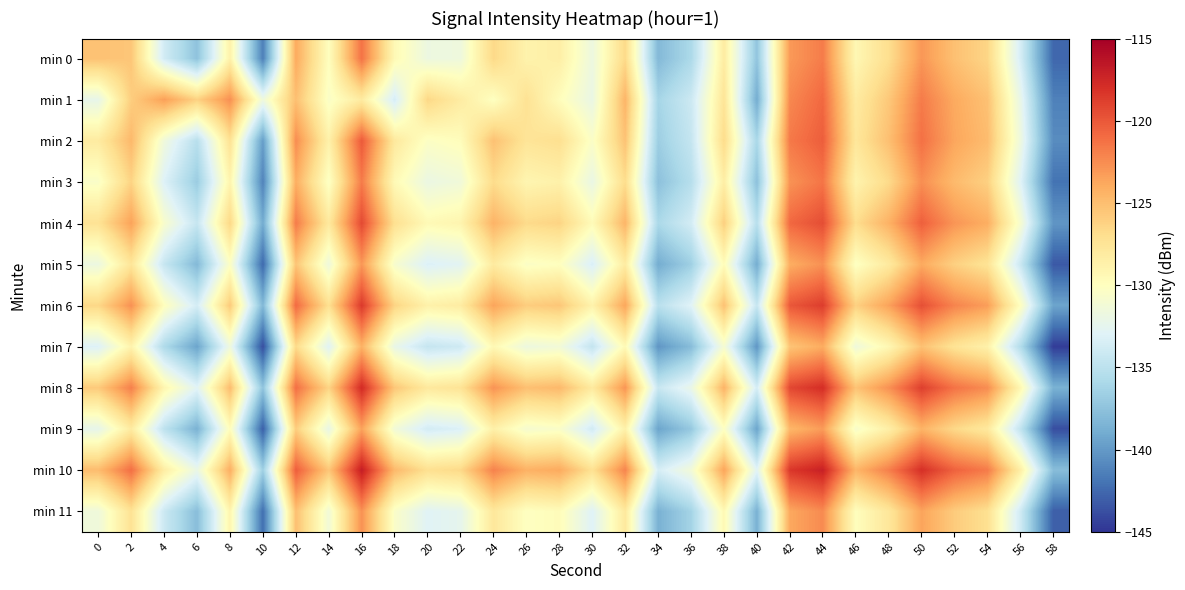

Reading left to right, extract all data points from this chart.

min 0: 0=-125.2	2=-125.5	4=-133.8	6=-137.5	8=-128.7	10=-141.4	12=-123.9	14=-130.0	16=-121.3	18=-129.5	20=-131.8	22=-131.6	24=-126.6	26=-128.8	28=-128.5	30=-131.7	32=-126.7	34=-138.1	36=-135.8	38=-128.2	40=-137.3	42=-123.1	44=-121.7	46=-129.3	48=-127.0	50=-123.0	52=-125.2	54=-126.4	56=-133.5	58=-142.6
min 1: 0=-132.2	2=-125.9	4=-123.3	6=-126.1	8=-122.6	10=-131.6	12=-125.1	14=-130.4	16=-128.1	18=-133.5	20=-126.5	22=-128.2	24=-130.1	26=-127.3	28=-129.8	30=-132.0	32=-124.5	34=-136.2	36=-134.1	38=-127.5	40=-138.9	42=-122.3	44=-120.8	46=-128.1	48=-125.6	50=-121.7	52=-123.9	54=-125.2	56=-132.1	58=-141.3
min 2: 0=-128.1	2=-124.7	4=-131.5	6=-135.2	8=-127.3	10=-139.8	12=-122.5	14=-128.7	16=-120.1	18=-127.9	20=-130.3	22=-129.8	24=-125.2	26=-127.5	28=-127.1	30=-130.4	32=-125.3	34=-136.7	36=-134.5	38=-126.8	40=-136.0	42=-121.6	44=-120.3	46=-127.7	48=-125.1	50=-121.2	52=-123.7	54=-124.9	56=-131.6	58=-140.7
min 3: 0=-130.5	2=-126.3	4=-133.1	6=-136.8	8=-129.0	10=-141.2	12=-124.1	14=-130.3	16=-121.7	18=-129.5	20=-131.9	22=-131.4	24=-126.8	26=-129.1	28=-128.7	30=-132.0	32=-126.9	34=-137.6	36=-135.3	38=-128.4	40=-137.6	42=-122.8	44=-121.4	46=-128.9	48=-126.7	50=-122.6	52=-124.8	54=-126.1	56=-132.9	58=-142.0
min 4: 0=-127.3	2=-123.5	4=-130.7	6=-134.4	8=-126.5	10=-139.0	12=-121.7	14=-127.9	16=-119.3	18=-127.1	20=-129.5	22=-129.0	24=-124.4	26=-126.7	28=-126.3	30=-129.6	32=-124.5	34=-135.9	36=-133.7	38=-126.0	40=-135.2	42=-120.8	44=-119.5	46=-126.9	48=-124.3	50=-120.4	52=-122.9	54=-124.1	56=-130.8	58=-140.2
min 5: 0=-131.8	2=-127.6	4=-134.4	6=-138.1	8=-130.3	10=-142.5	12=-125.4	14=-131.6	16=-123.0	18=-130.8	20=-133.2	22=-132.7	24=-128.1	26=-130.4	28=-130.0	30=-133.3	32=-128.2	34=-138.9	36=-136.6	38=-129.7	40=-138.9	42=-124.1	44=-122.7	46=-130.2	48=-128.0	50=-123.9	52=-126.1	54=-127.4	56=-134.2	58=-143.3
min 6: 0=-126.5	2=-122.7	4=-129.9	6=-133.6	8=-125.7	10=-138.2	12=-120.9	14=-127.1	16=-118.5	18=-126.3	20=-128.7	22=-128.2	24=-123.6	26=-125.9	28=-125.5	30=-128.8	32=-123.7	34=-135.1	36=-132.9	38=-125.2	40=-134.4	42=-120.0	44=-118.7	46=-126.1	48=-123.5	50=-119.6	52=-122.1	54=-123.3	56=-130.0	58=-139.4
min 7: 0=-133.1	2=-128.9	4=-135.7	6=-139.4	8=-131.6	10=-143.8	12=-126.7	14=-132.9	16=-124.3	18=-132.1	20=-134.5	22=-134.0	24=-129.4	26=-131.7	28=-131.3	30=-134.6	32=-129.5	34=-140.2	36=-137.9	38=-131.0	40=-140.2	42=-125.4	44=-124.0	46=-131.5	48=-129.3	50=-125.2	52=-127.4	54=-128.7	56=-135.5	58=-144.6
min 8: 0=-125.7	2=-121.9	4=-129.1	6=-132.8	8=-124.9	10=-137.4	12=-121.1	14=-126.3	16=-117.7	18=-125.5	20=-127.9	22=-127.4	24=-122.8	26=-125.1	28=-124.7	30=-128.0	32=-122.9	34=-134.3	36=-132.1	38=-124.4	40=-133.6	42=-119.2	44=-117.9	46=-125.3	48=-122.7	50=-118.8	52=-121.3	54=-122.5	56=-129.2	58=-138.6
min 9: 0=-132.3	2=-128.1	4=-134.9	6=-138.6	8=-129.8	10=-143.0	12=-125.9	14=-132.1	16=-123.5	18=-131.3	20=-133.7	22=-133.2	24=-128.6	26=-130.9	28=-130.5	30=-133.8	32=-128.7	34=-139.4	36=-137.1	38=-130.2	40=-139.4	42=-124.6	44=-123.2	46=-130.7	48=-128.5	50=-124.4	52=-126.6	54=-127.9	56=-134.7	58=-143.8
min 10: 0=-124.9	2=-121.1	4=-128.3	6=-132.0	8=-124.1	10=-136.6	12=-120.3	14=-125.5	16=-116.9	18=-124.7	20=-127.1	22=-126.6	24=-122.0	26=-124.3	28=-123.9	30=-127.2	32=-122.1	34=-133.5	36=-131.3	38=-123.6	40=-132.8	42=-118.4	44=-117.1	46=-124.5	48=-121.9	50=-118.0	52=-120.5	54=-121.7	56=-128.4	58=-137.8
min 11: 0=-131.5	2=-127.3	4=-134.1	6=-137.8	8=-129.0	10=-142.2	12=-125.1	14=-131.3	16=-122.7	18=-130.5	20=-132.9	22=-132.4	24=-127.8	26=-130.1	28=-129.7	30=-133.0	32=-127.9	34=-138.6	36=-136.3	38=-129.4	40=-138.6	42=-123.8	44=-122.4	46=-129.9	48=-127.7	50=-123.6	52=-125.8	54=-127.1	56=-133.9	58=-143.0